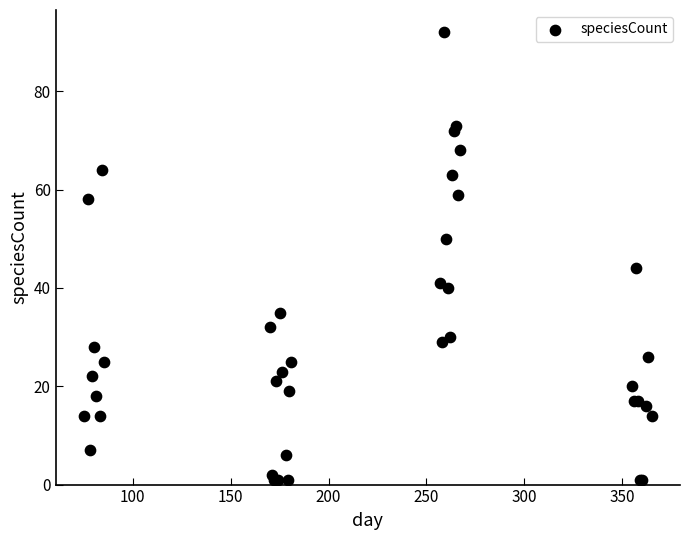

What Y value in the scatter plot is closest to 46?

44